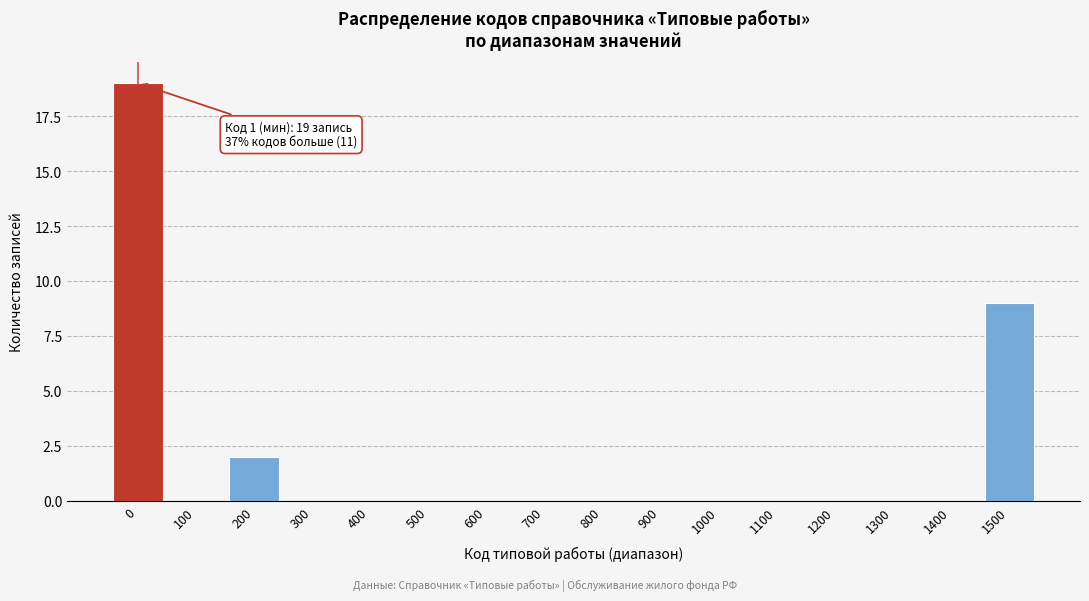

Reading left to right, what are all the values shown in this chart?

0=19	100=0	200=2	300=0	400=0	500=0	600=0	700=0	800=0	900=0	1000=0	1100=0	1200=0	1300=0	1400=0	1500=9